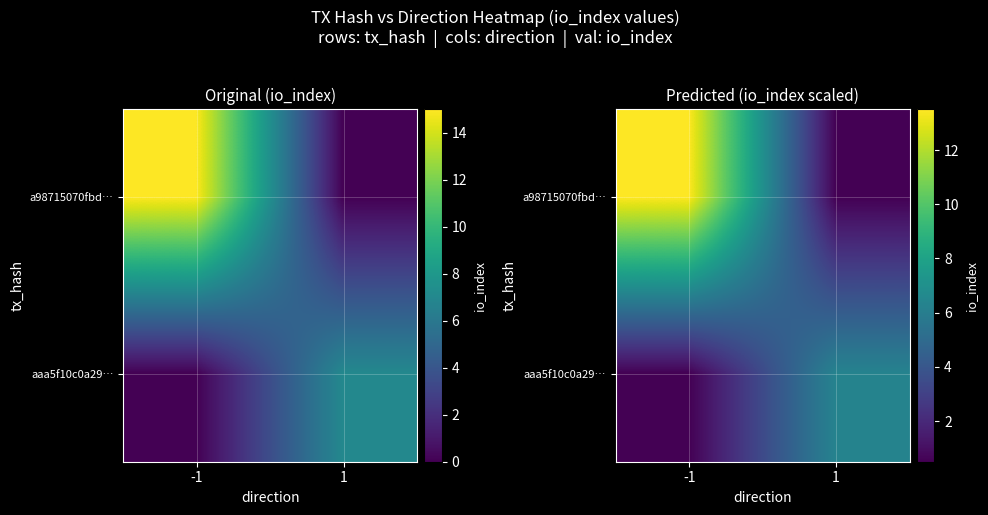

Which series has the largest total across all categories?

a98715070fbd…